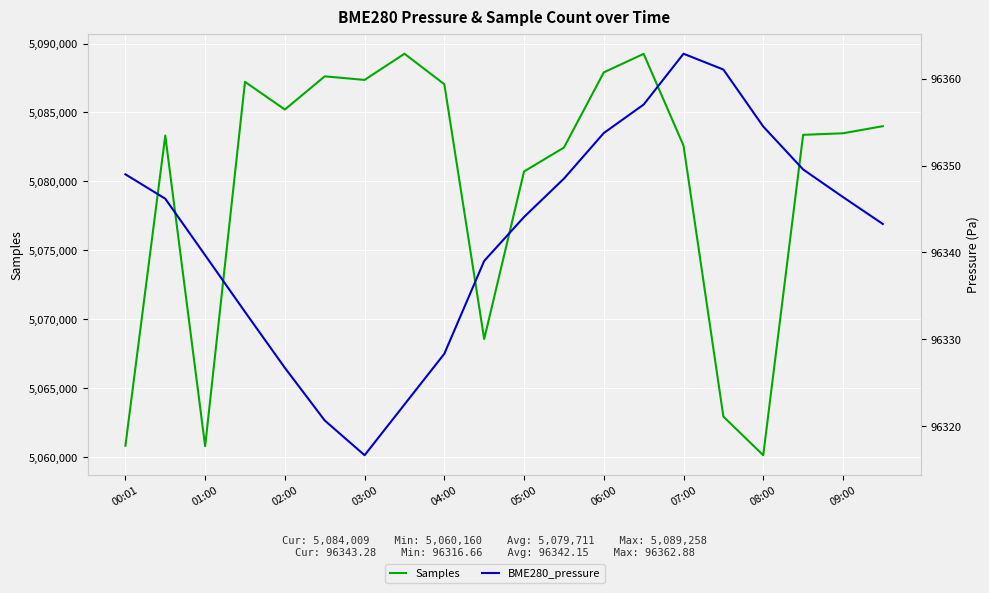

True or false: BME280_pressure and Samples cross at least once.

False